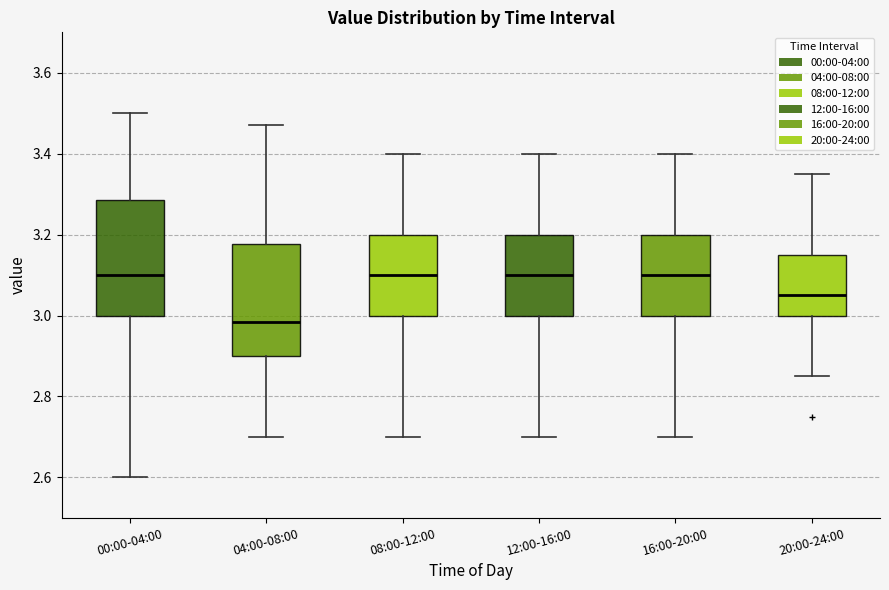

Reading left to right, read every box against the y-axis: the position of its median line, the range the box covers, and the ends of its whiskers. The values are not printed on the chart, so give them approximately, as read against the axis.

00:00-04:00: median 3.10, box 3.00 to 3.28, whiskers 2.60 to 3.50
04:00-08:00: median 2.98, box 2.90 to 3.18, whiskers 2.70 to 3.48
08:00-12:00: median 3.10, box 3.00 to 3.20, whiskers 2.70 to 3.40
12:00-16:00: median 3.10, box 3.00 to 3.20, whiskers 2.70 to 3.40
16:00-20:00: median 3.10, box 3.00 to 3.20, whiskers 2.70 to 3.40
20:00-24:00: median 3.06, box 3.00 to 3.16, whiskers 2.86 to 3.36